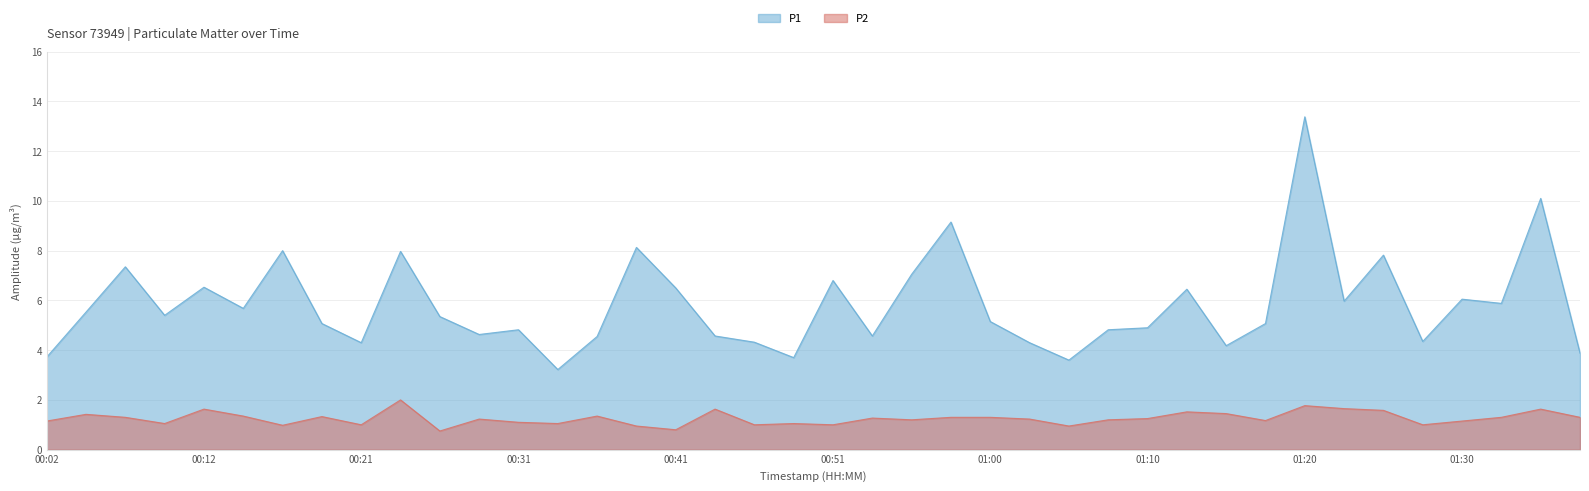

Does the chart have visible grid lines?

Yes